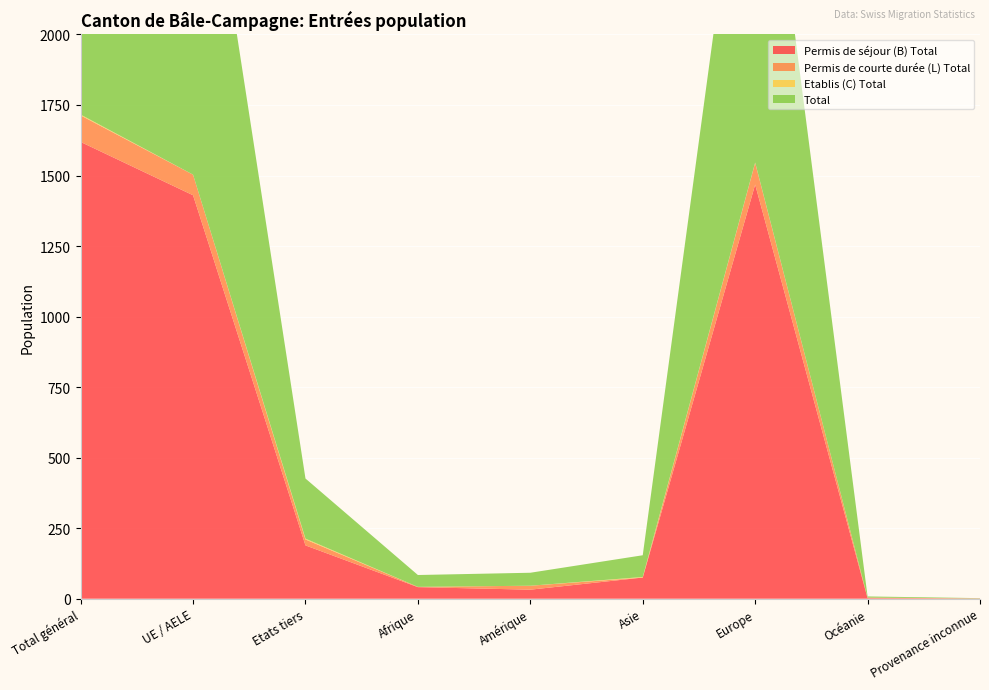

Reading left to right, extract all data points from this chart.

Permis de séjour (B) Total: 1619	1430	189	41	32	75	1468	2	1
Permis de courte durée (L) Total: 94	73	21	1	14	0	77	2	0
Etablis (C) Total: 3	0	3	0	0	2	1	0	0
Total: 1716	1503	213	42	46	77	1546	4	1